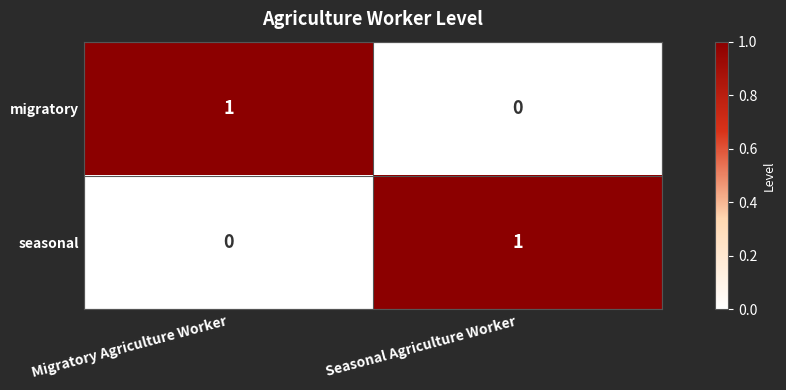

True or false: migratory has a value of 0 at Seasonal Agriculture Worker.

True